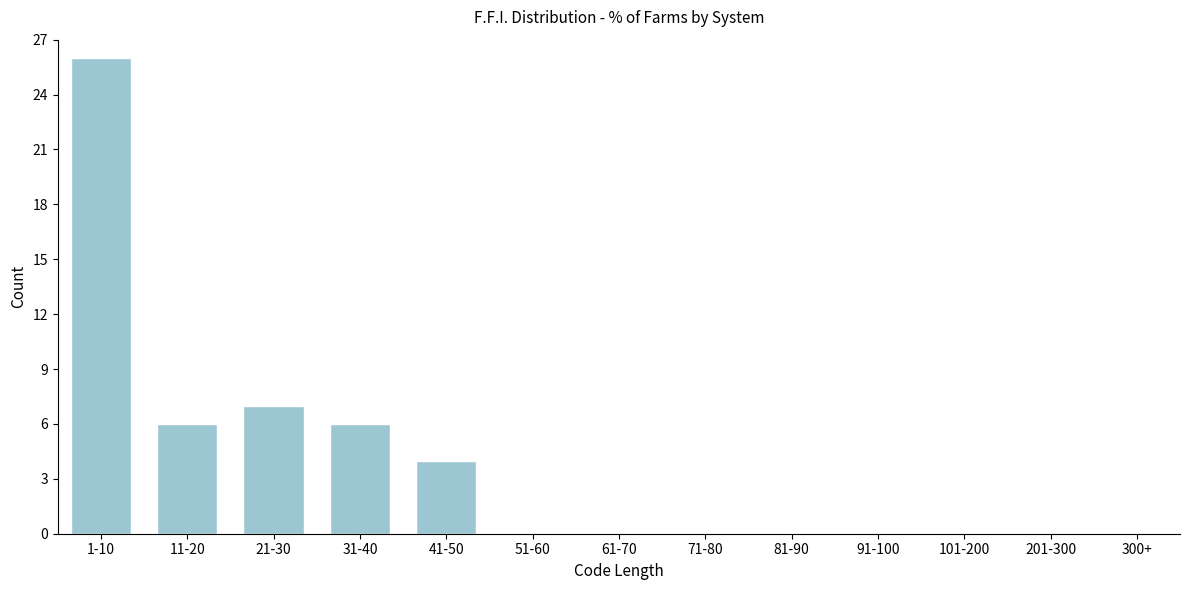

Reading left to right, list all the values displayed in this chart.

1-10=26	11-20=6	21-30=7	31-40=6	41-50=4	51-60=0	61-70=0	71-80=0	81-90=0	91-100=0	101-200=0	201-300=0	300+=0